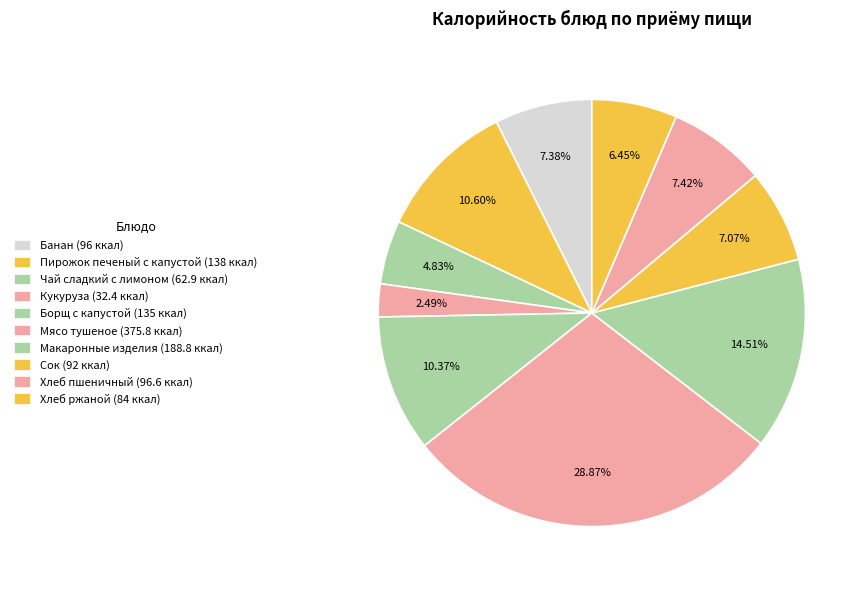

Count the number of slices in the pie.

10